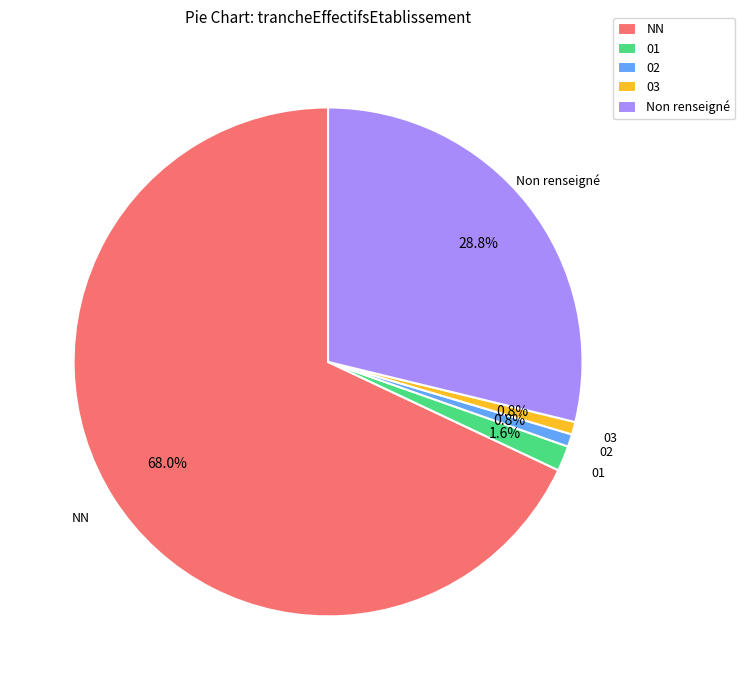

Is it true that NN is 73% of the pie?

False